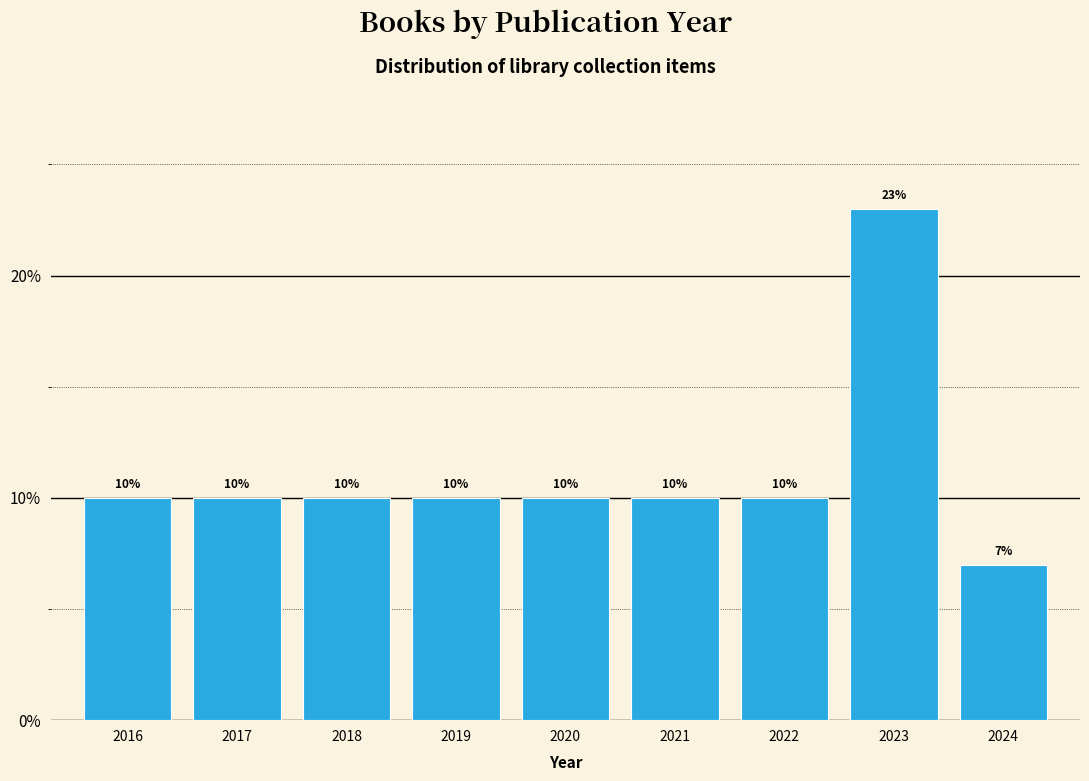

Reading left to right, extract all data points from this chart.

2016=10.0	2017=10.0	2018=10.0	2019=10.0	2020=10.0	2021=10.0	2022=10.0	2023=23.0	2024=7.0